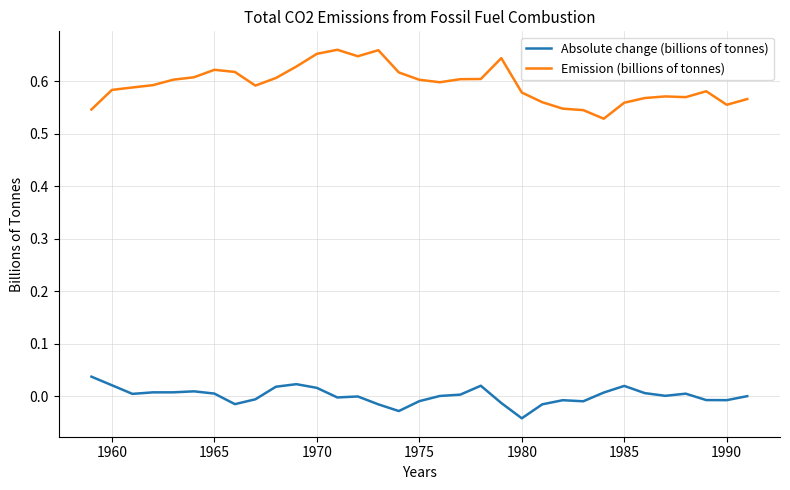

True or false: Emission (billions of tonnes) and Absolute change (billions of tonnes) intersect in this chart.

False